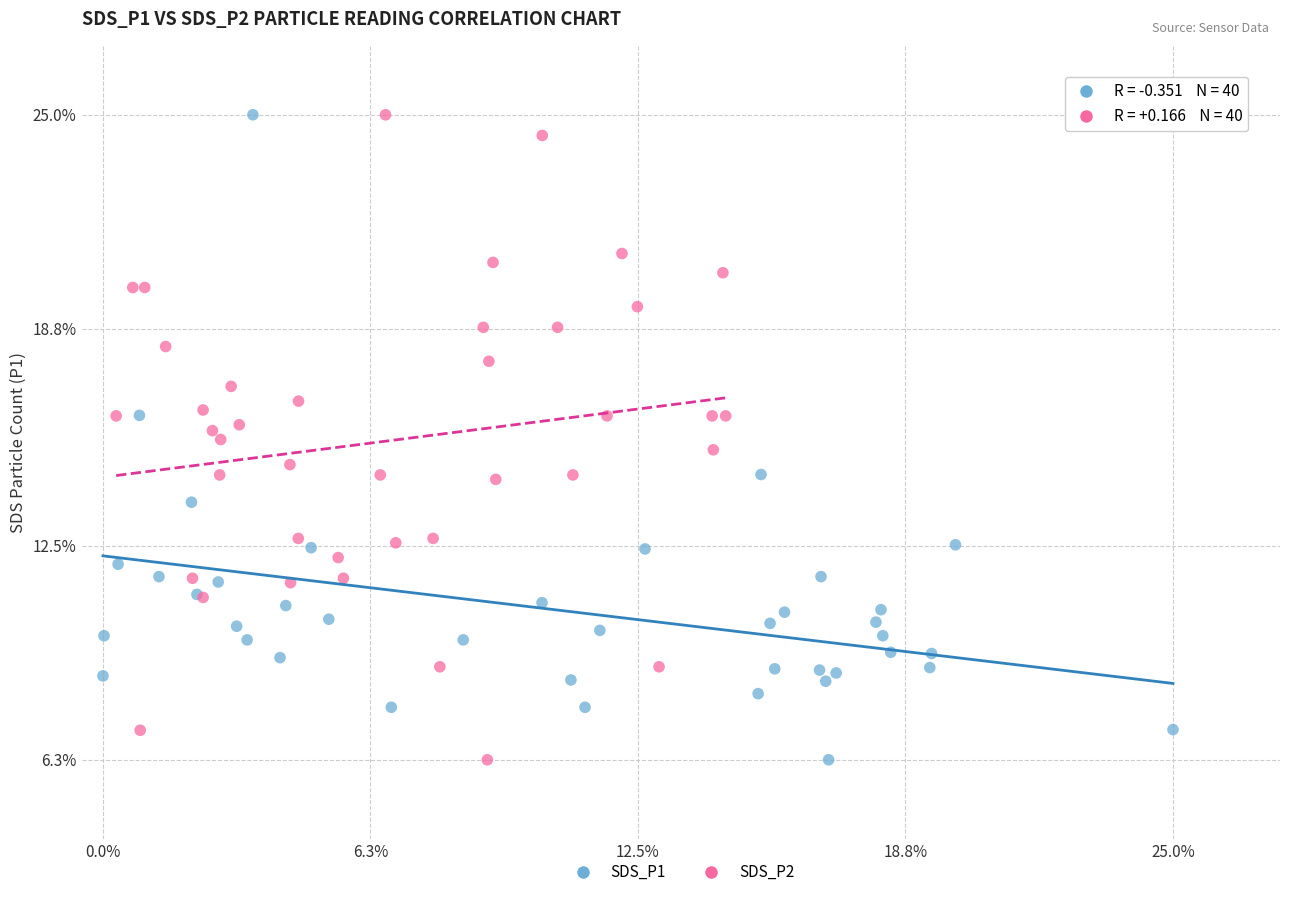

What are all the series names shown in the legend?

SDS_P1, SDS_P2